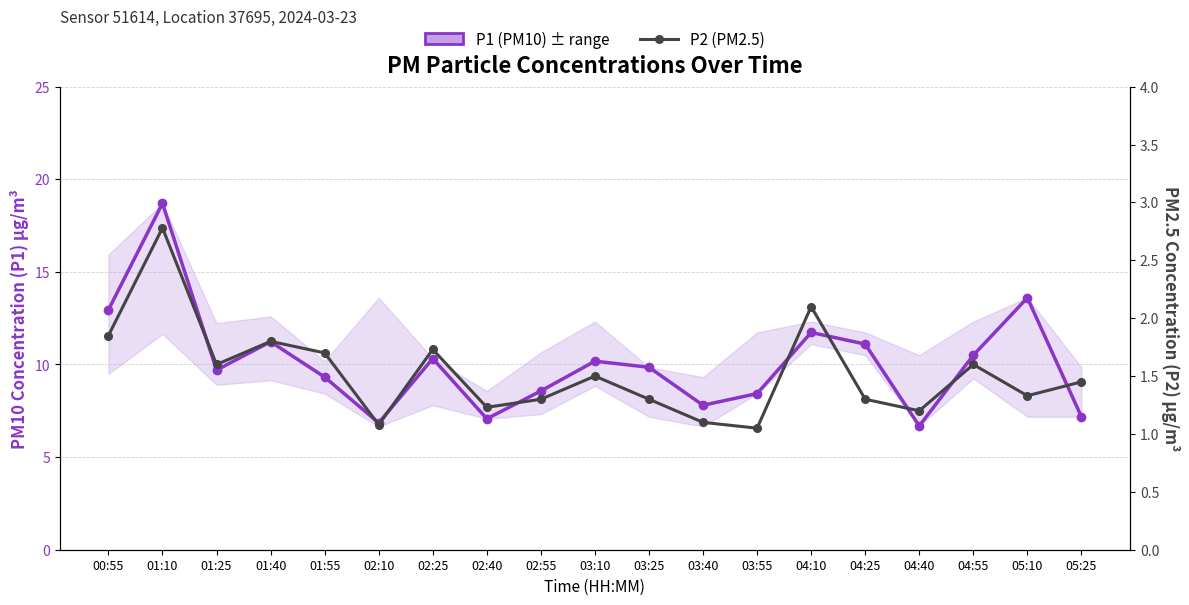

What is the difference between the maximum and second lowest values in the P1 (PM10) series?

11.8